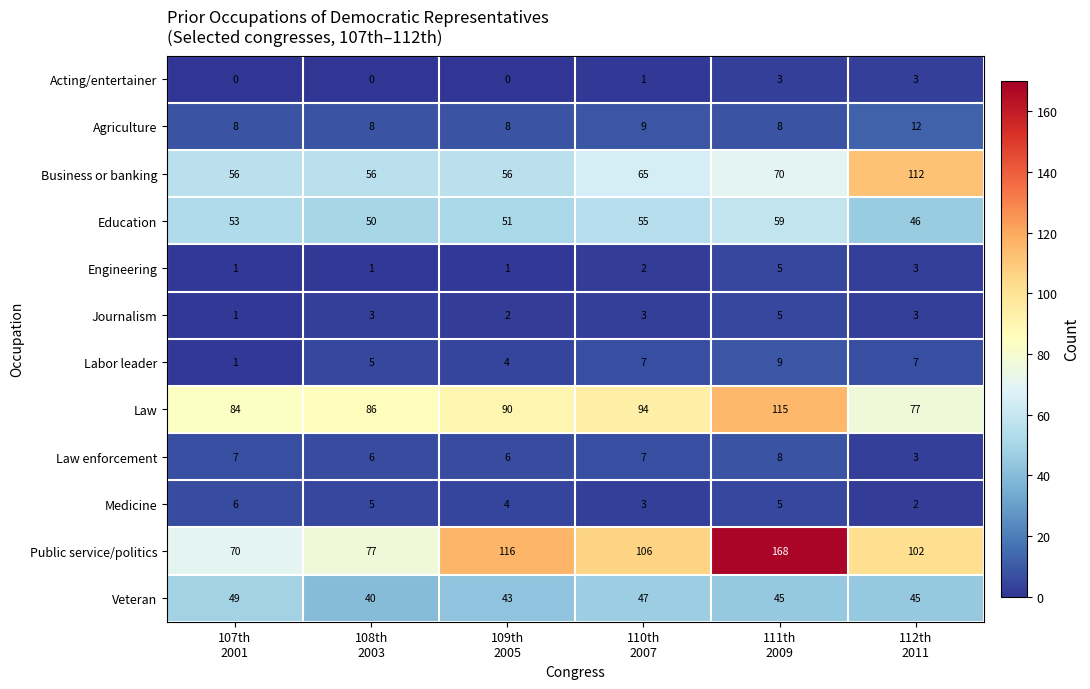

Which series has the largest range (max minus min)?

Public service/politics